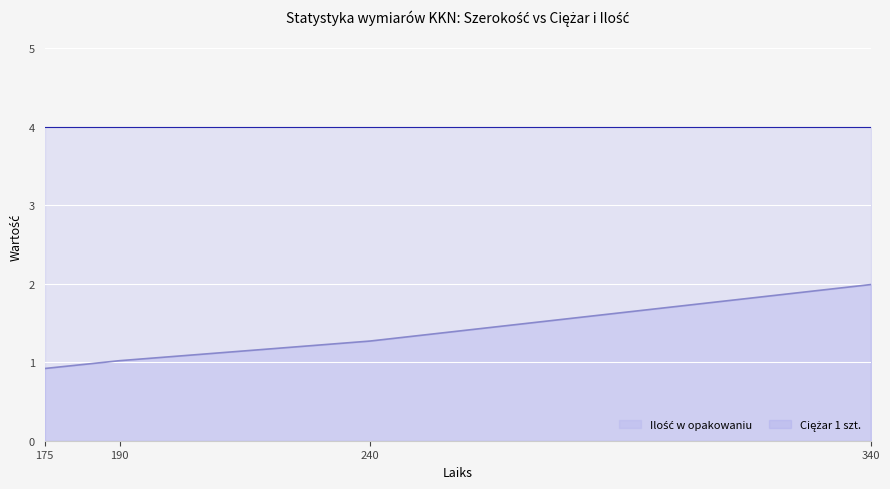

What is the spread (max minus min) of values at 175?

3.1